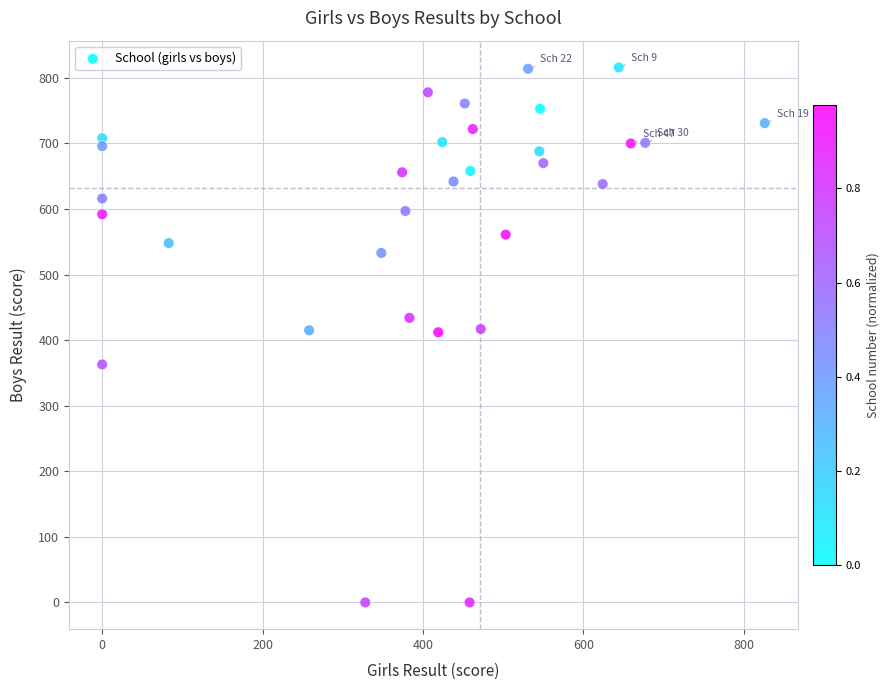

What is the range of X values (max minus min)?

826